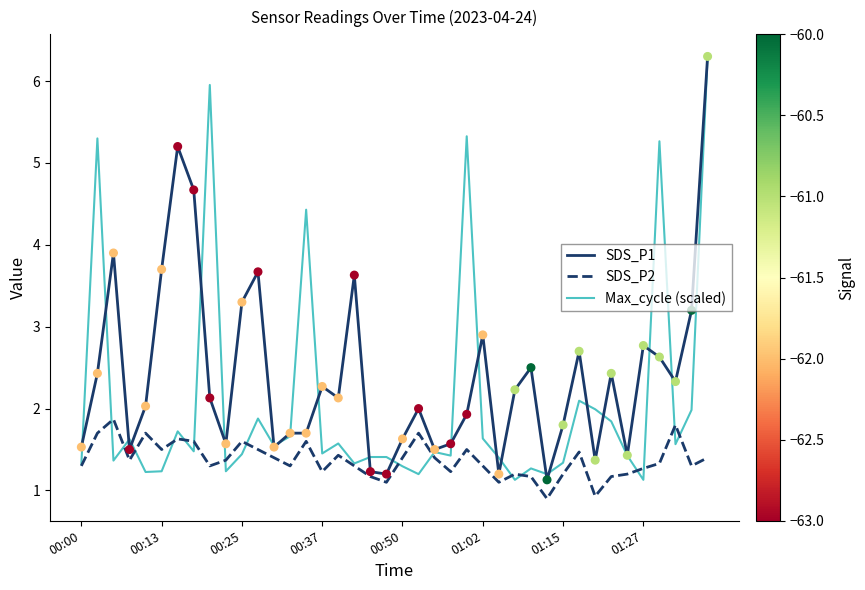

What is the lowest value of the SDS_P2 series?

0.9